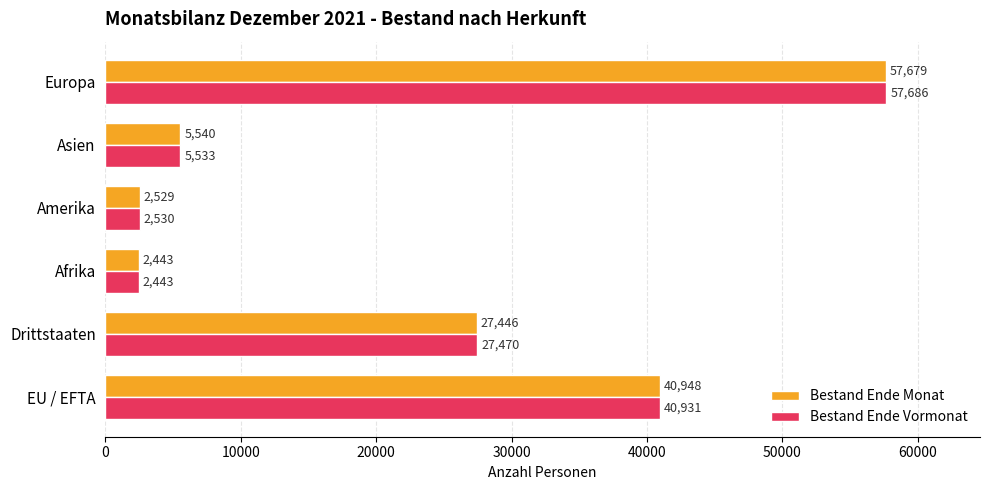

What is the sum of the Bestand Ende Monat values at Europa and Drittstaaten?

85125